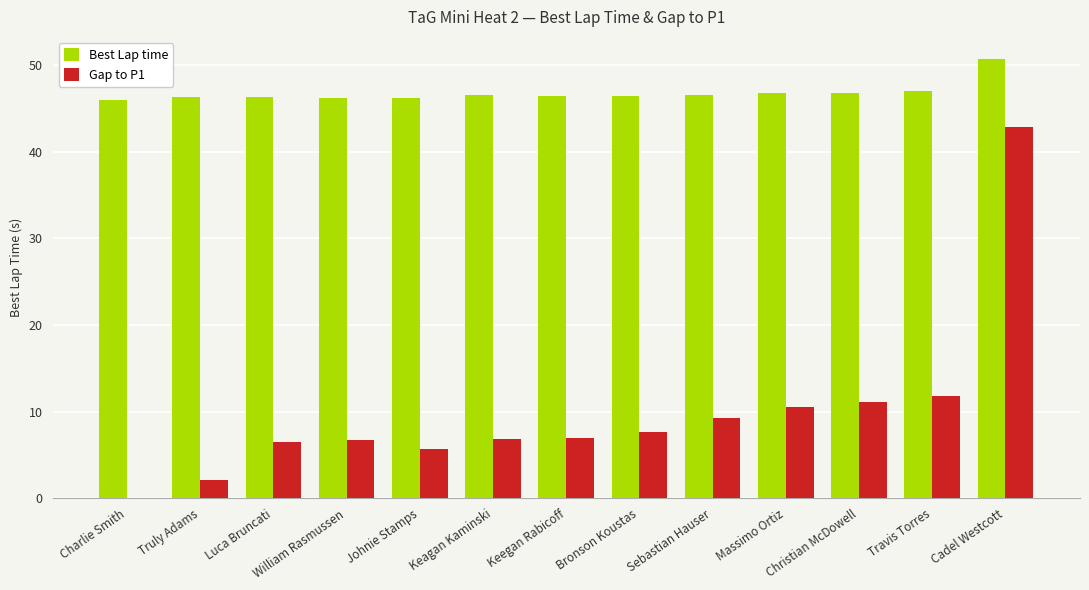

At which category is the sum across all series the highest?

Cadel Westcott